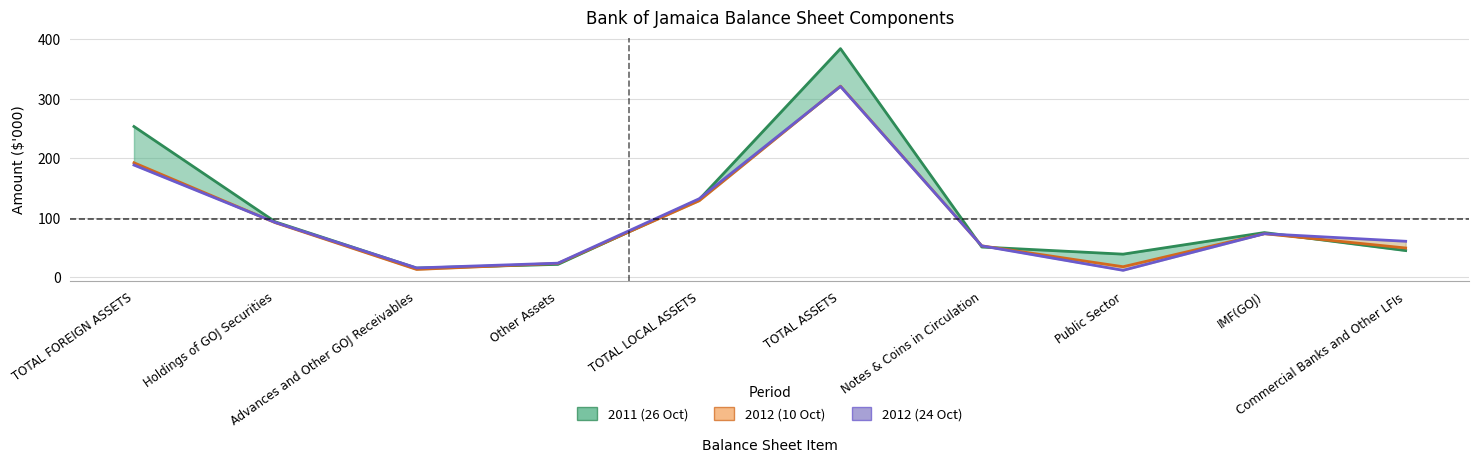

What is the label of the 2nd point from the left?

Holdings of GOJ Securities